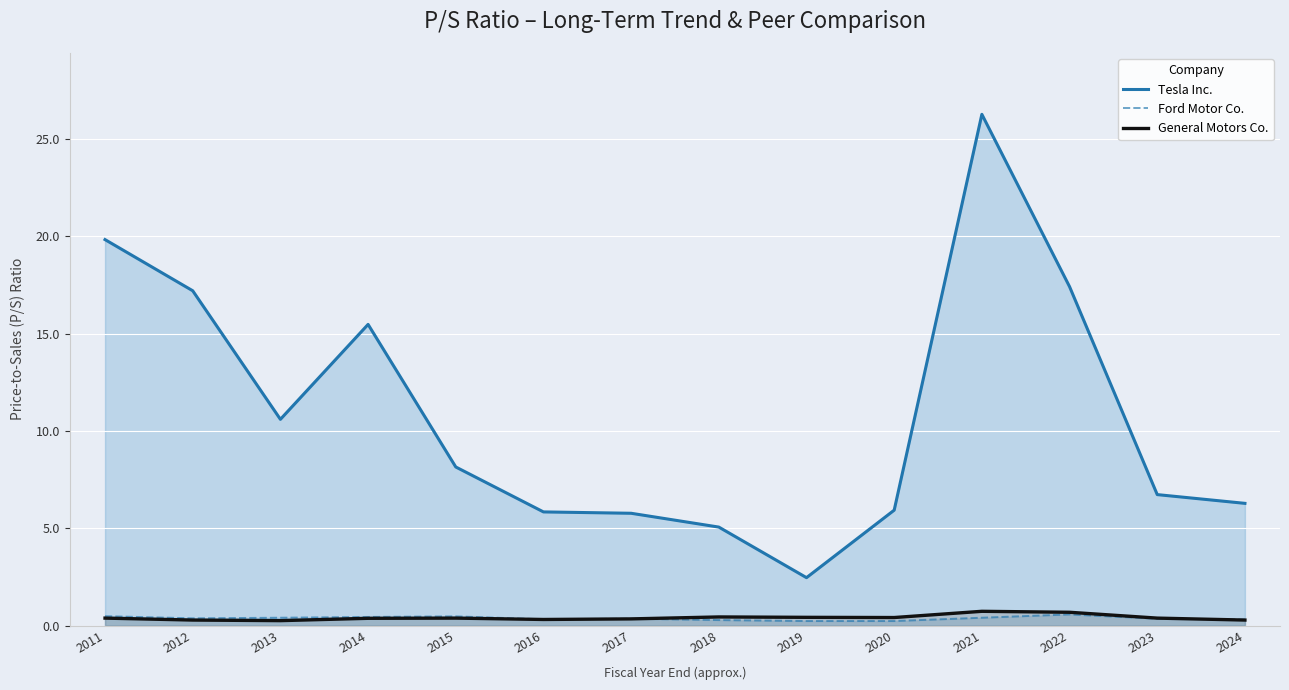

Where is the first local minimum for General Motors Co.?

2013